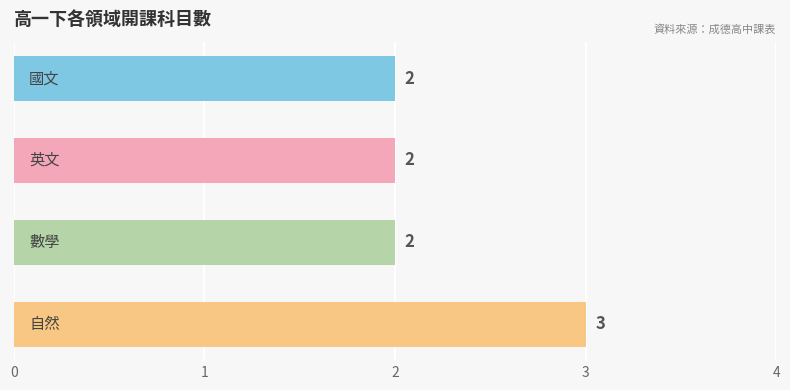

What is the value of the 1st bar from the top?

2